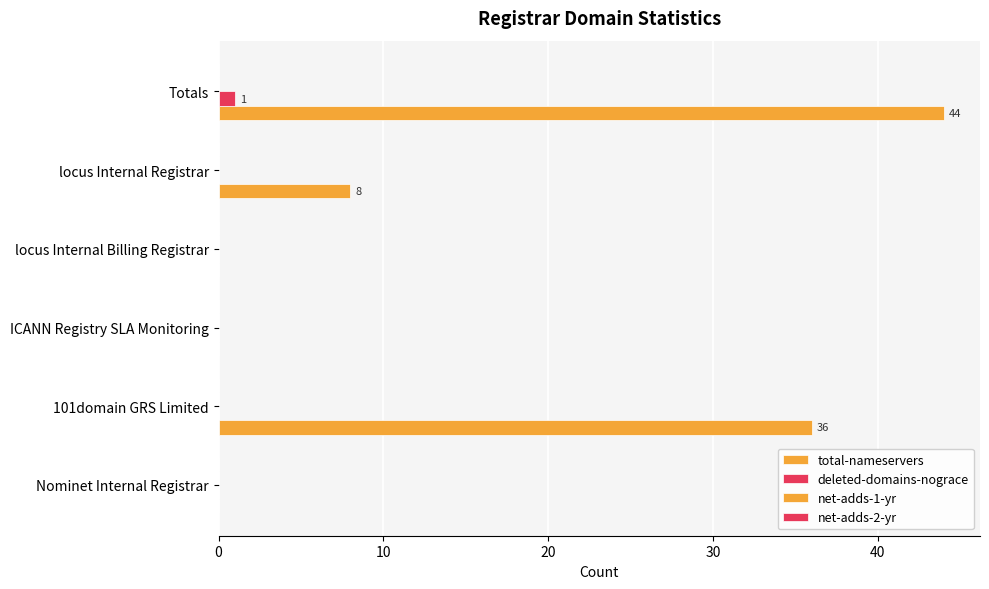

How many categories are shown in the chart?

6